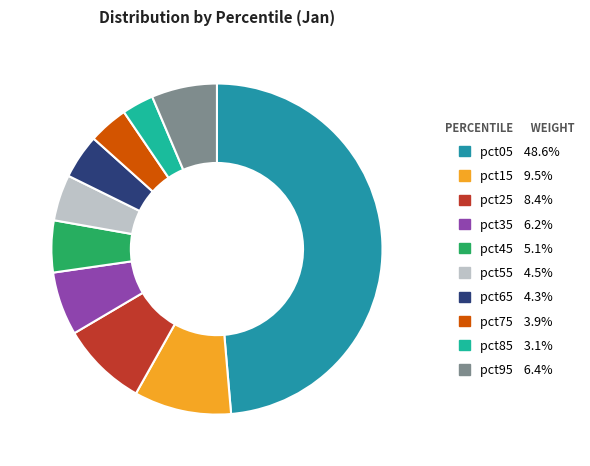

Which has a higher value, pct05 or pct45?

pct05